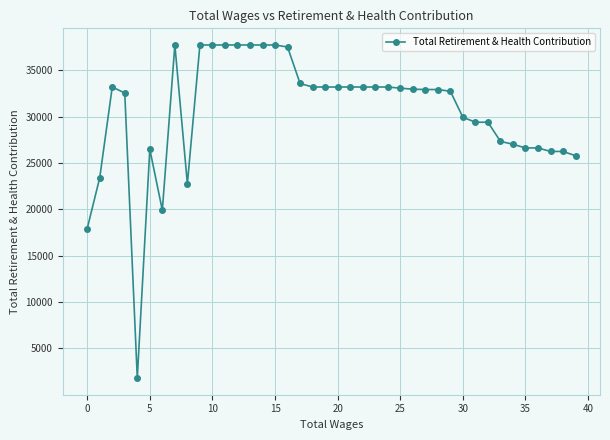

How many lines are shown in the chart?

1